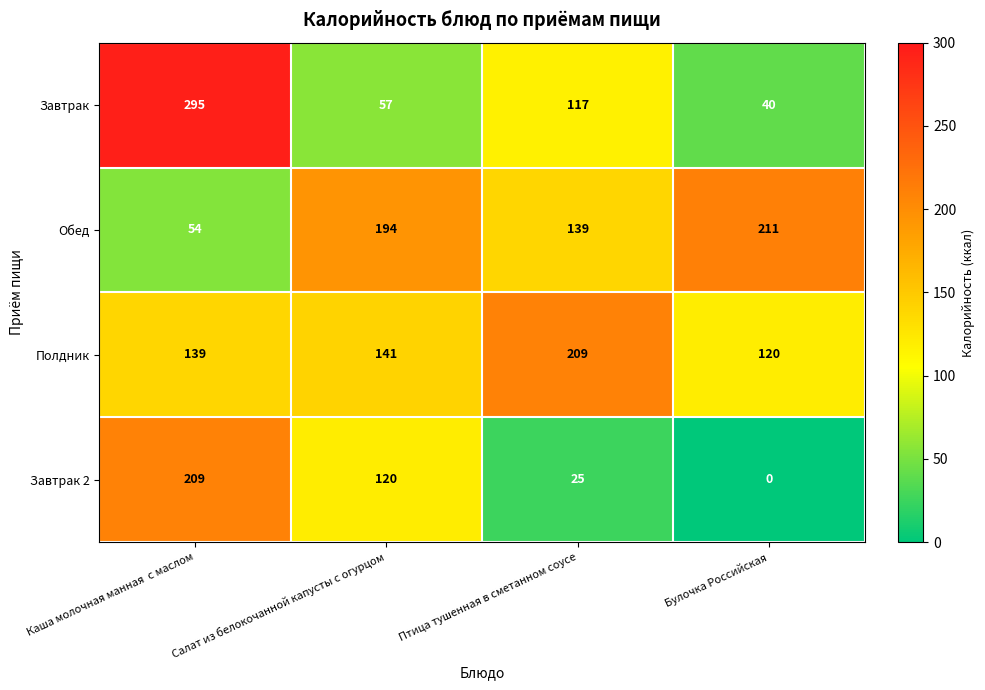

The Полдник series shows 139 at Каша молочная манная  с маслом. True or false?

True